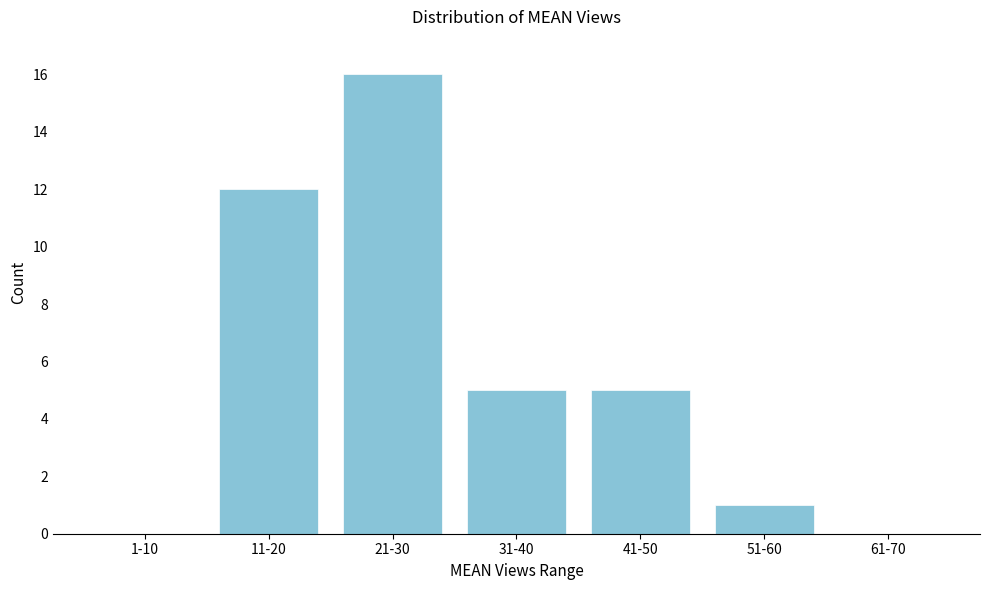

Reading left to right, extract all data points from this chart.

1-10=0	11-20=12	21-30=16	31-40=5	41-50=5	51-60=1	61-70=0